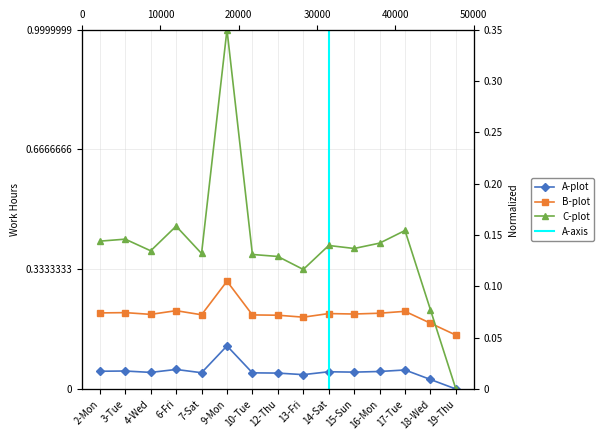

At how many categories does at least one series exceed 0?

14